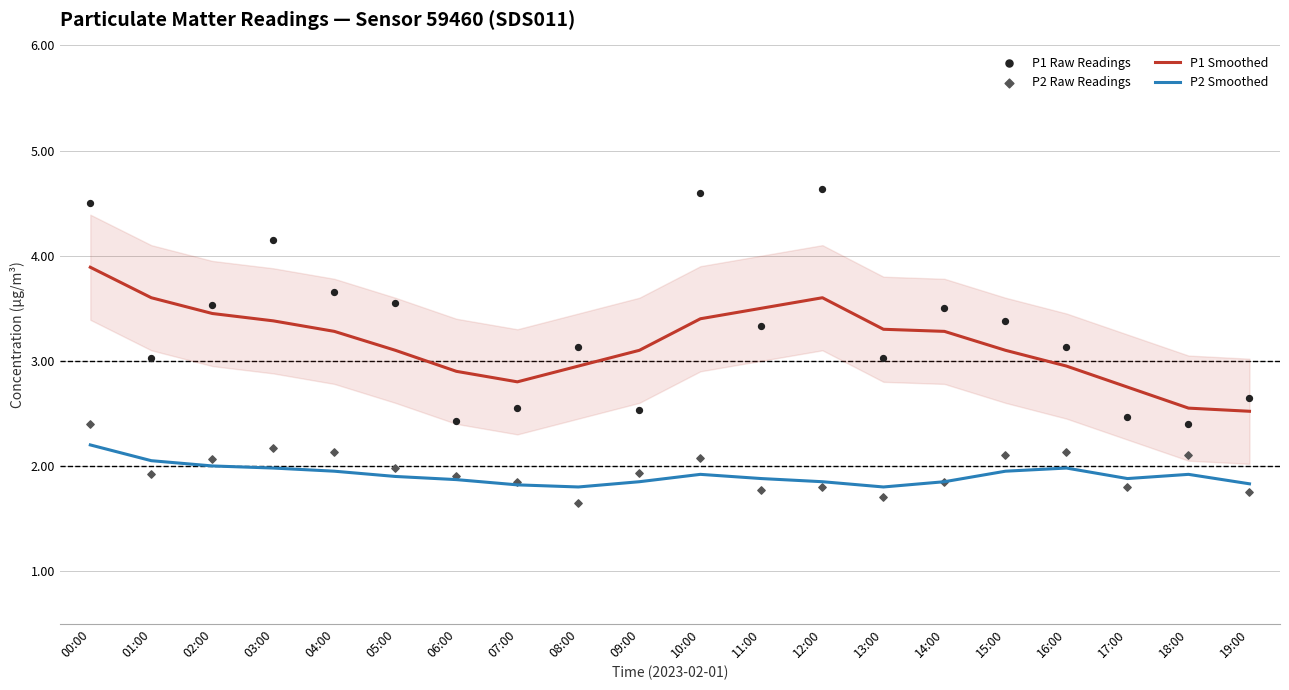

Which series contains the highest Y value?

P1 Raw Readings